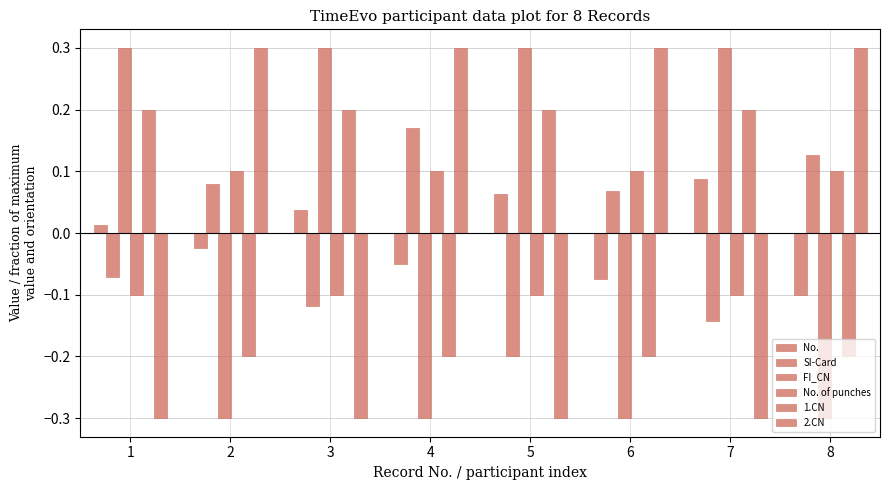

How many values in No. of punches are below zero?

4